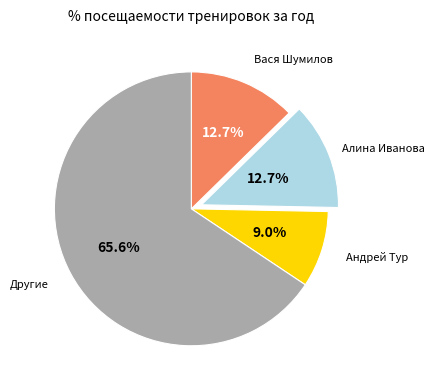

What is the majority slice?

Другие